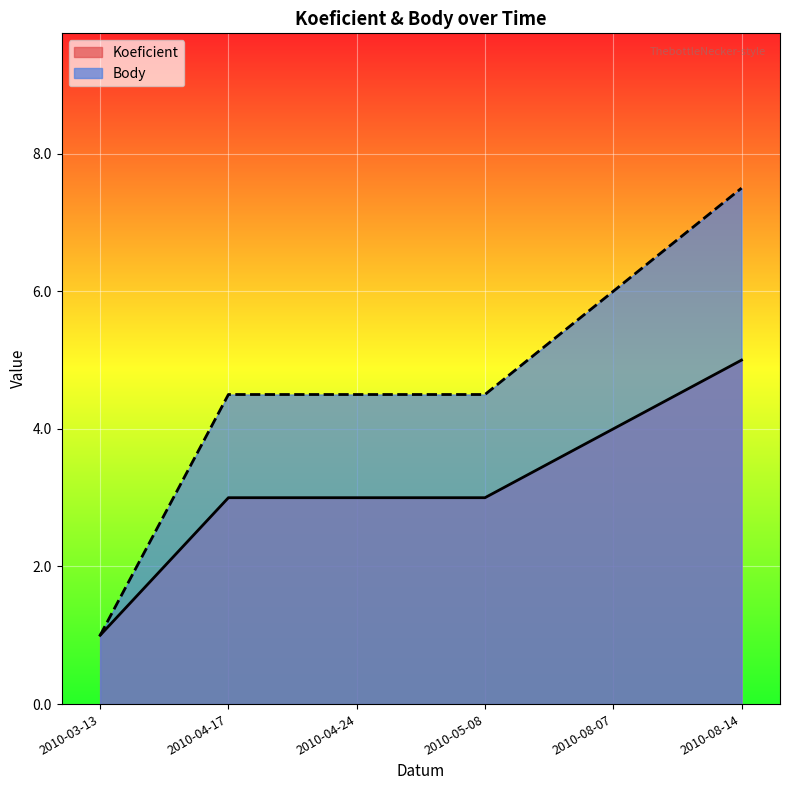

Rank the series at 2010-04-24 from lowest to highest value.

Koeficient, Body